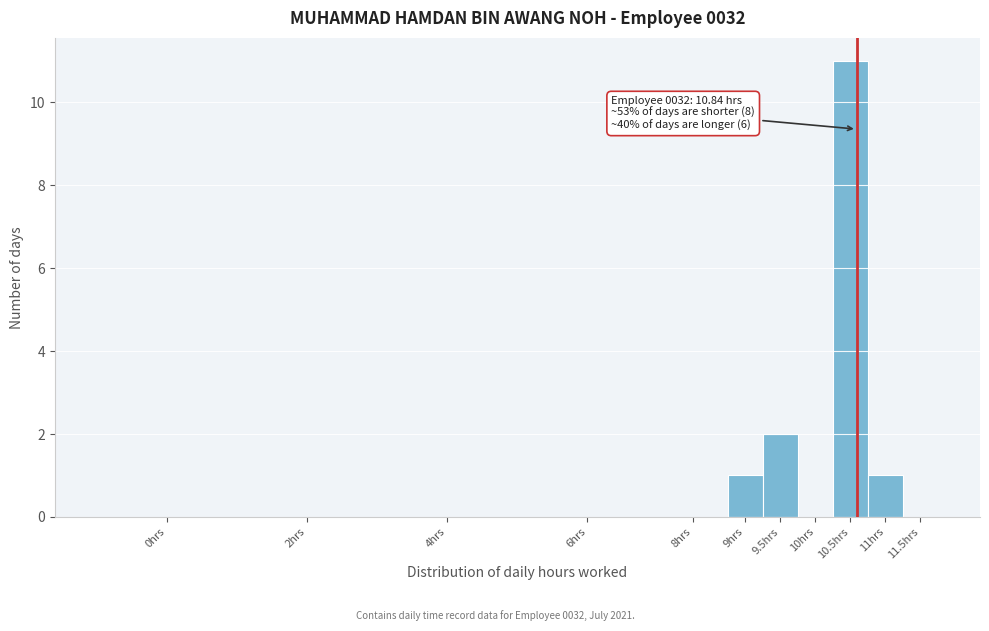

Reading left to right, list all the values displayed in this chart.

0hrs=0	2hrs=0	4hrs=0	6hrs=0	8hrs=0	9hrs=1	9.5hrs=2	10hrs=0	10.5hrs=11	11hrs=1	11.5hrs=0